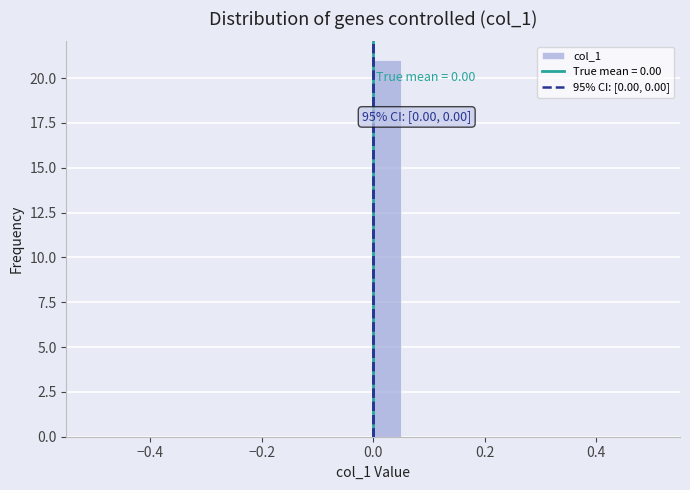

Around what value on the x-axis is the tallest bar? Give the approximate position of its centre, as read against the axis.

0.02